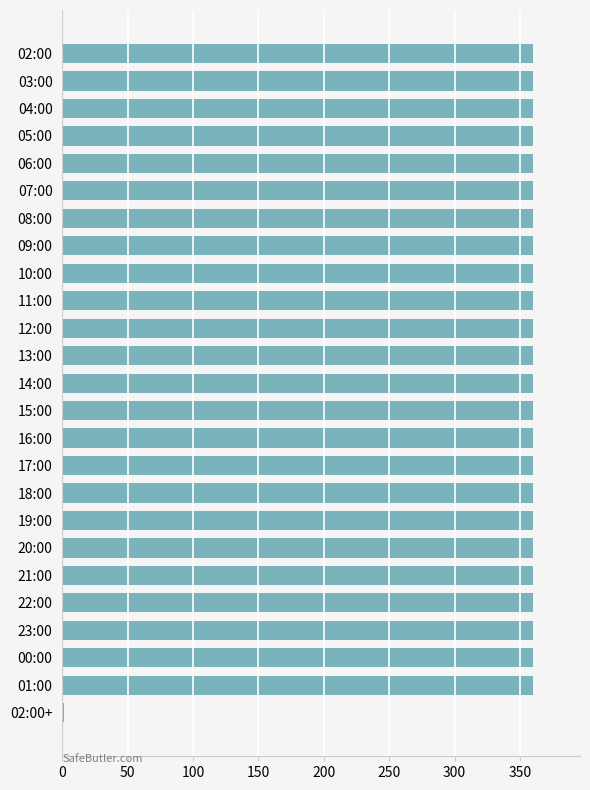

How many series are shown in this chart?

1